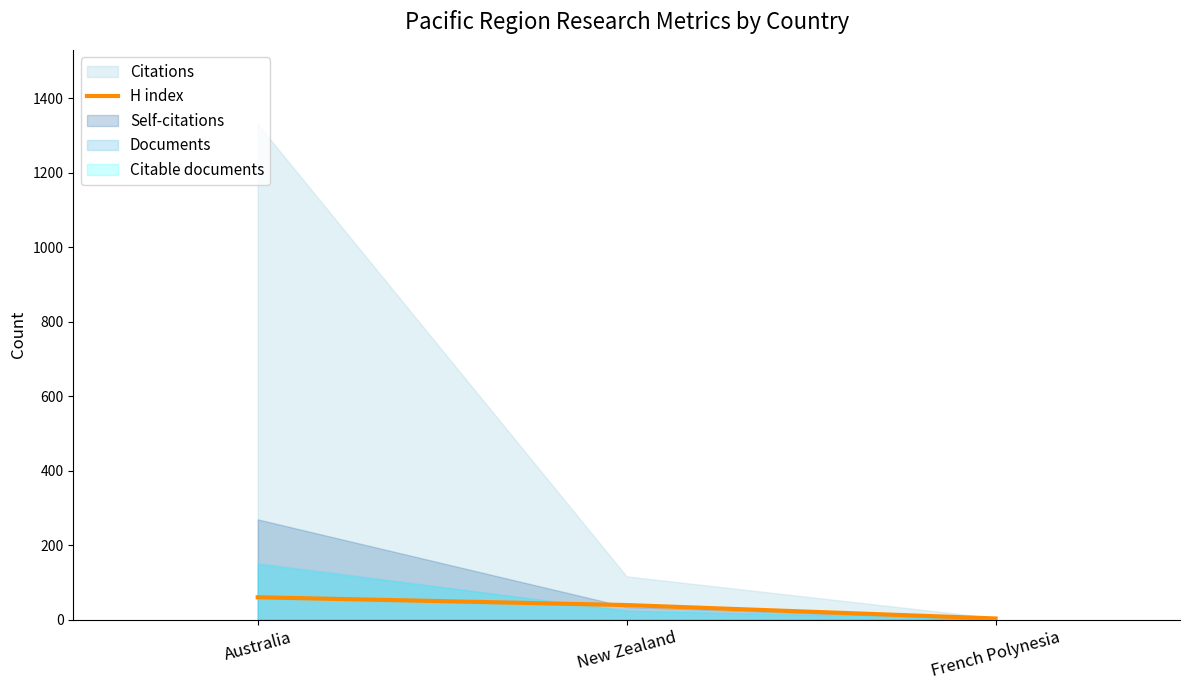

Is it true that H index equals 60 at Australia?

True